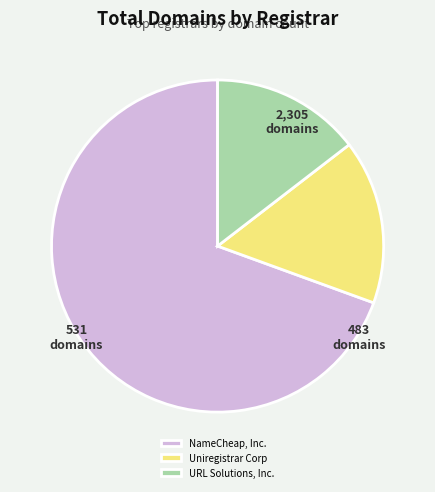

Is it true that URL Solutions, Inc. is 1% of the pie?

False